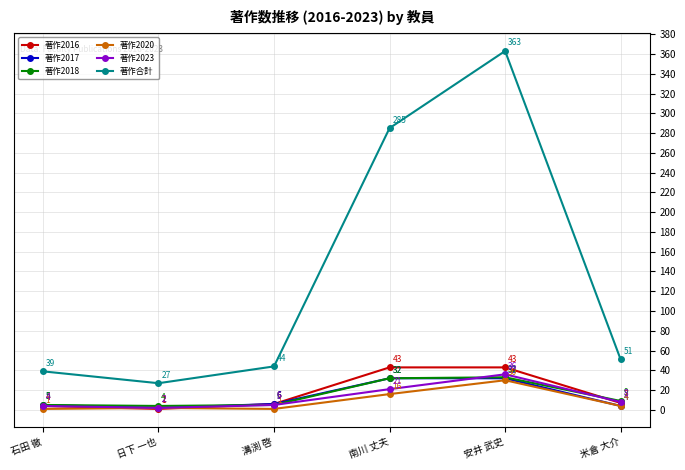

What position from the left is 石田 徹?

1